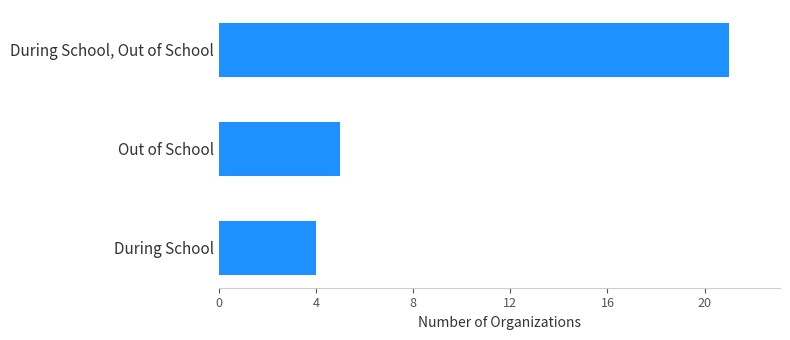

At which label is the value closest to 12?

Out of School